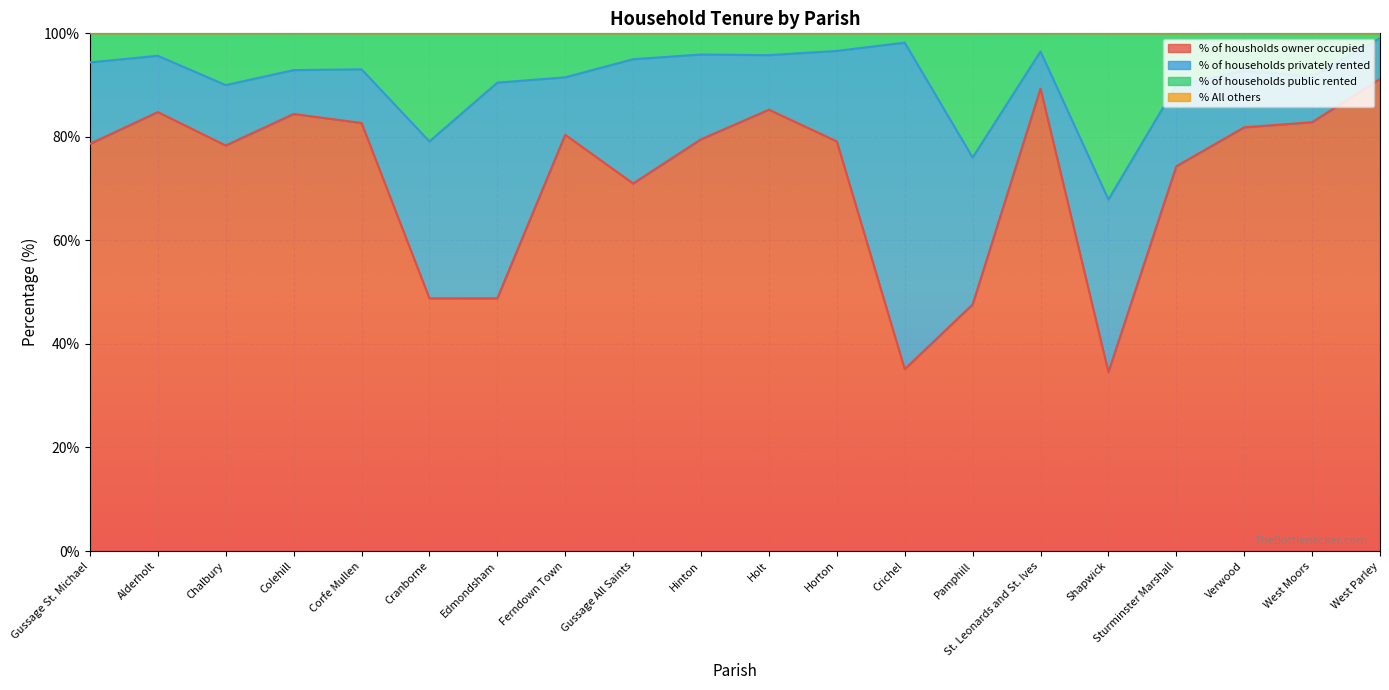

Where is % All others nearest to the value 99?

Colehill